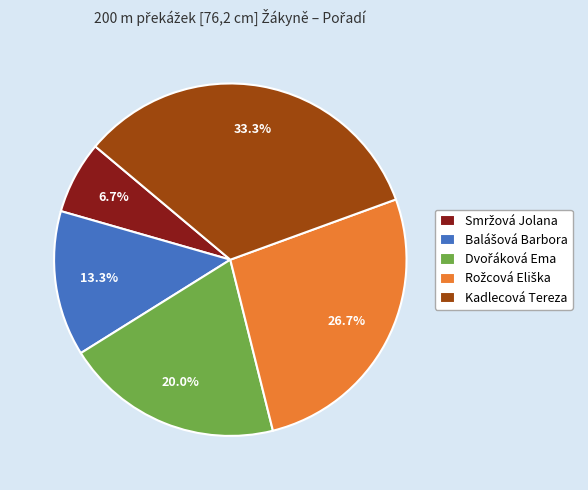

Does any single category account for the majority?

No